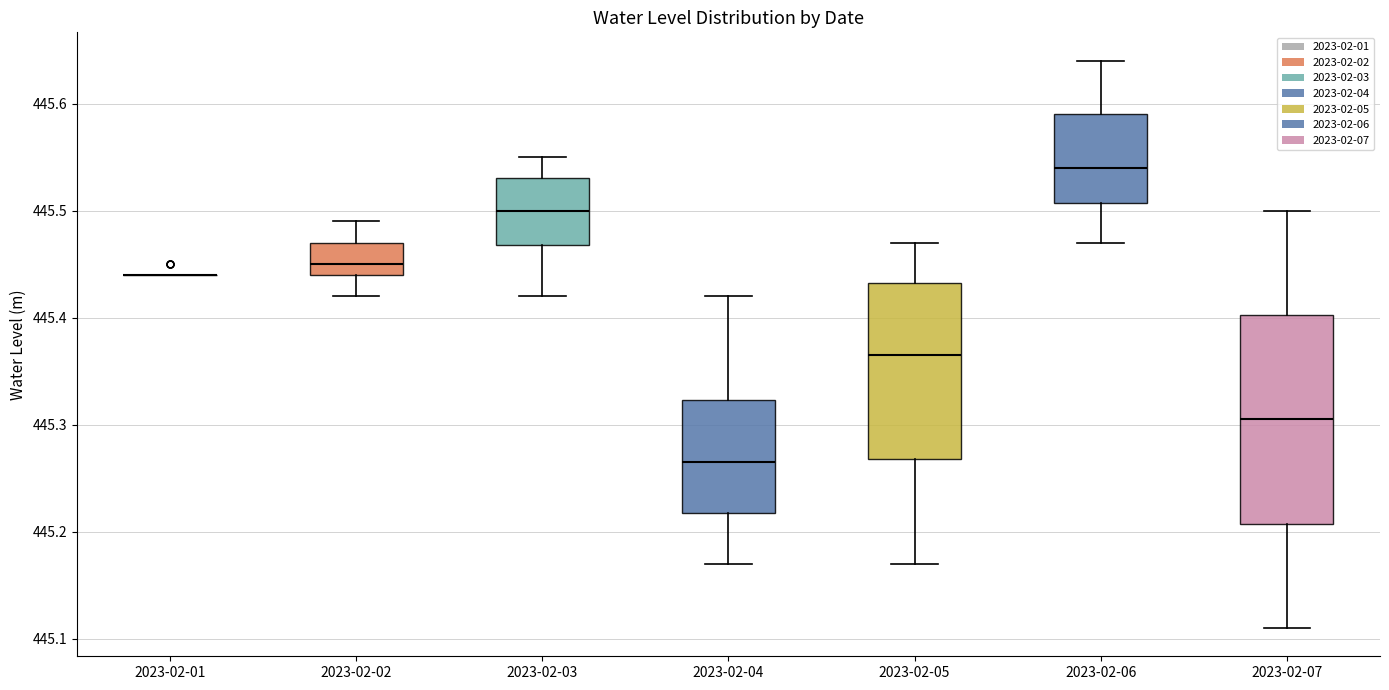

Which box is the tallest, from its lower edge to its upper edge?

2023-02-07